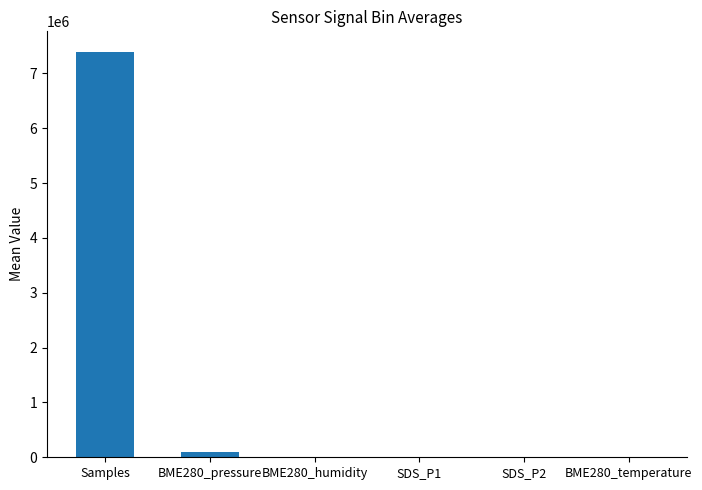

Which category has the highest value across all series?

Samples